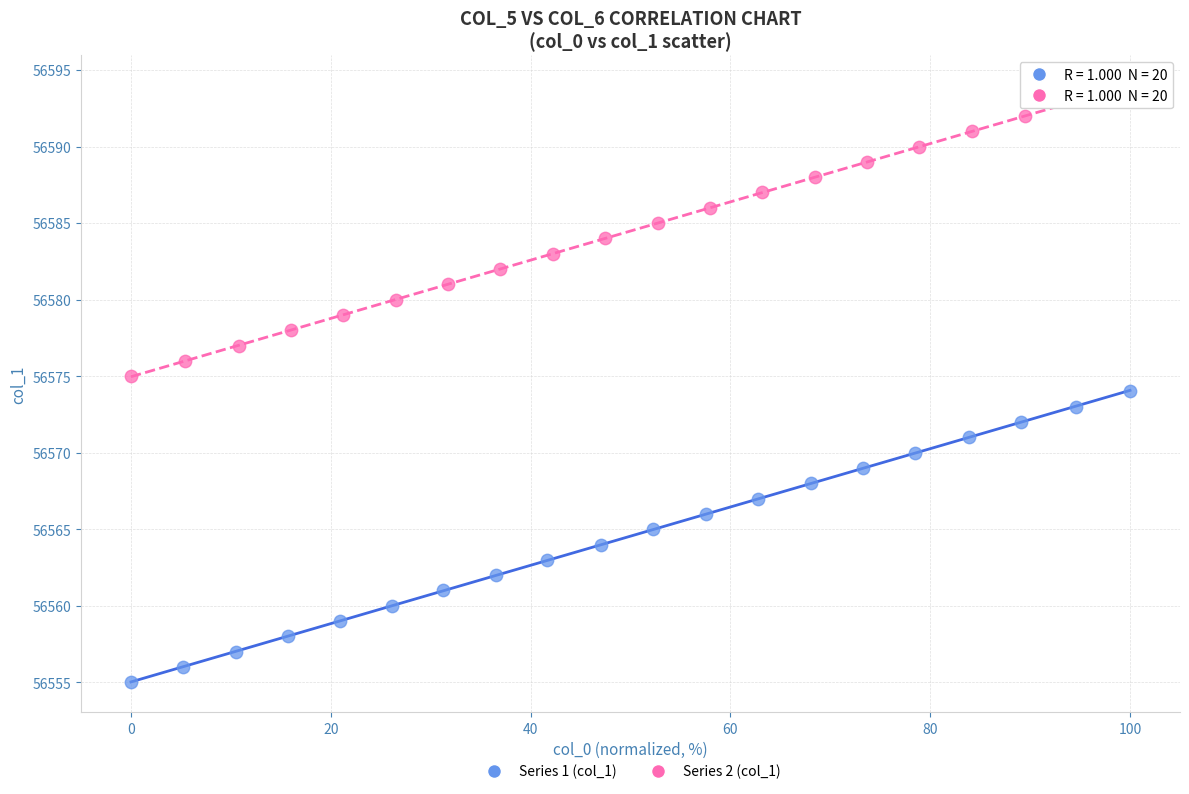

What are all the series names shown in the legend?

Series 1 (col_1), Series 2 (col_1)